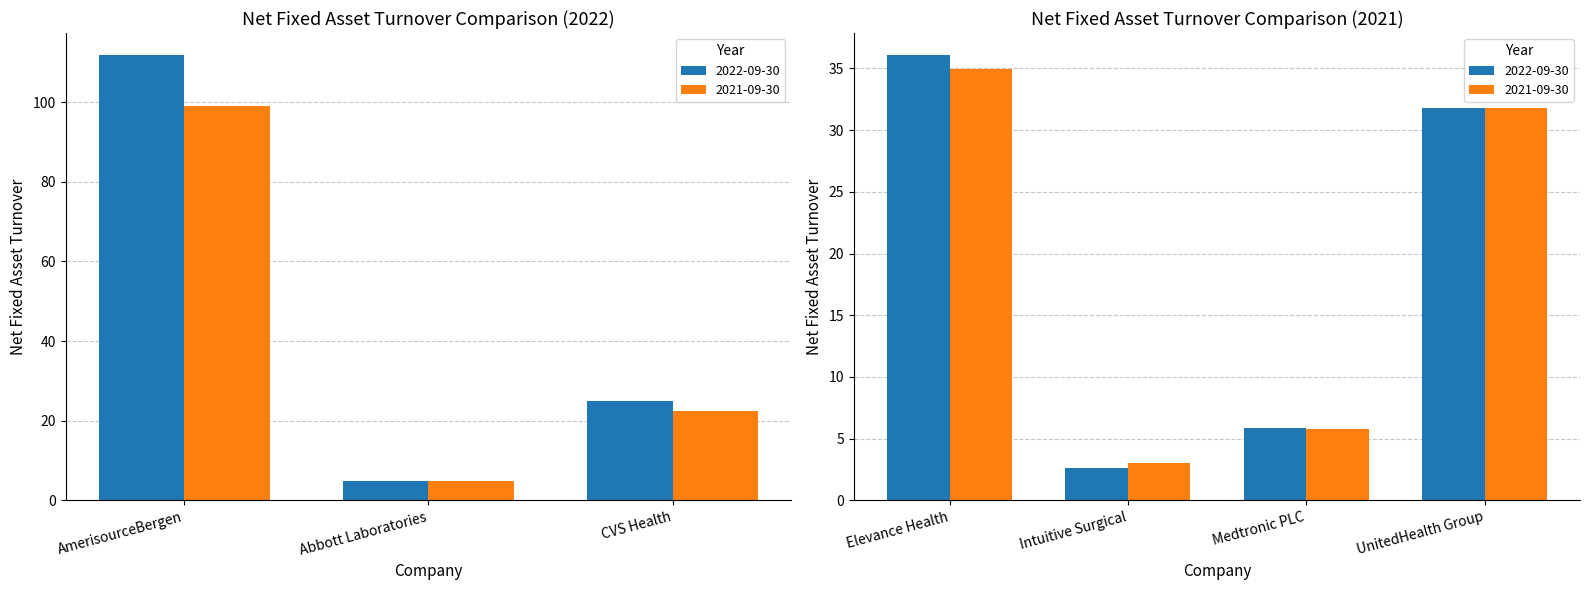

How many bars are there in each group?

2